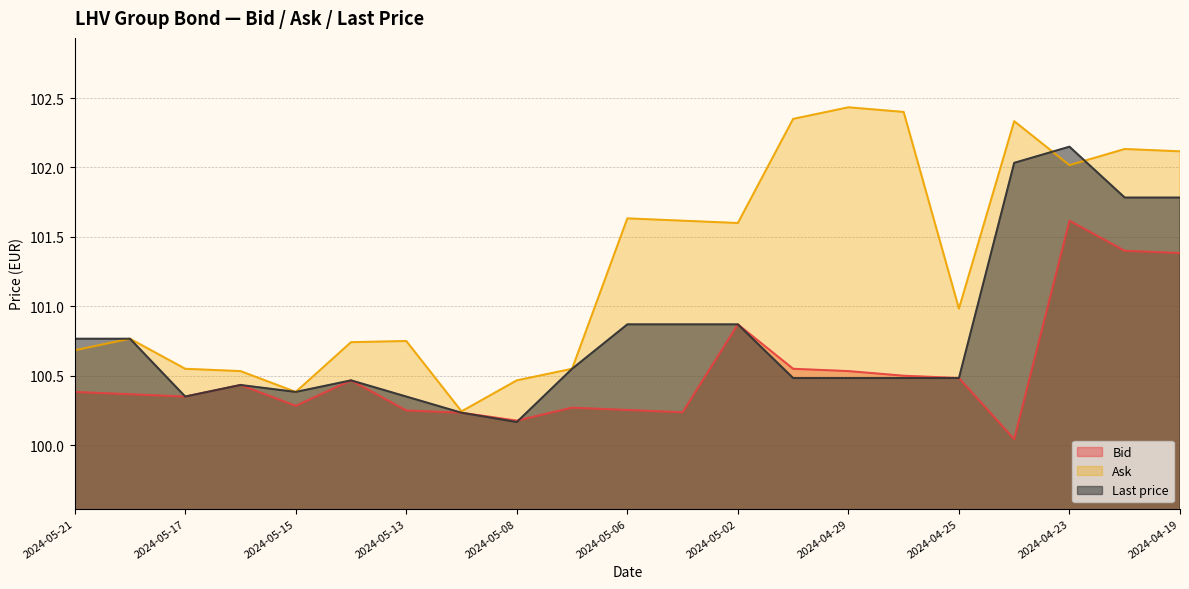

Which series ends up on top after the final intersection of Ask and Last price?

Ask